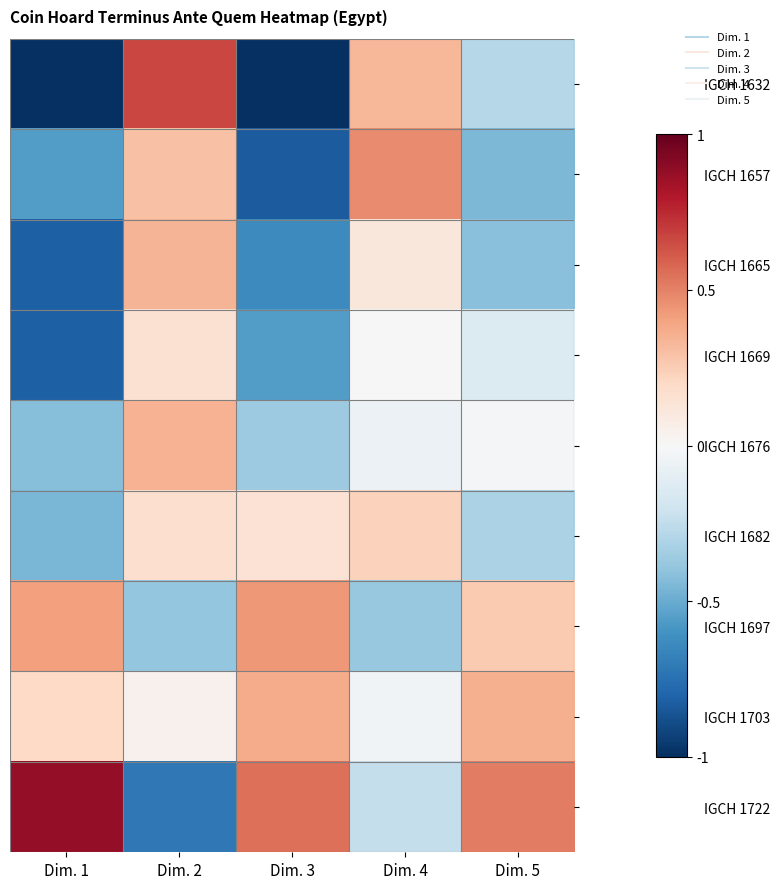

At how many categories does at least one series exceed 0?

5